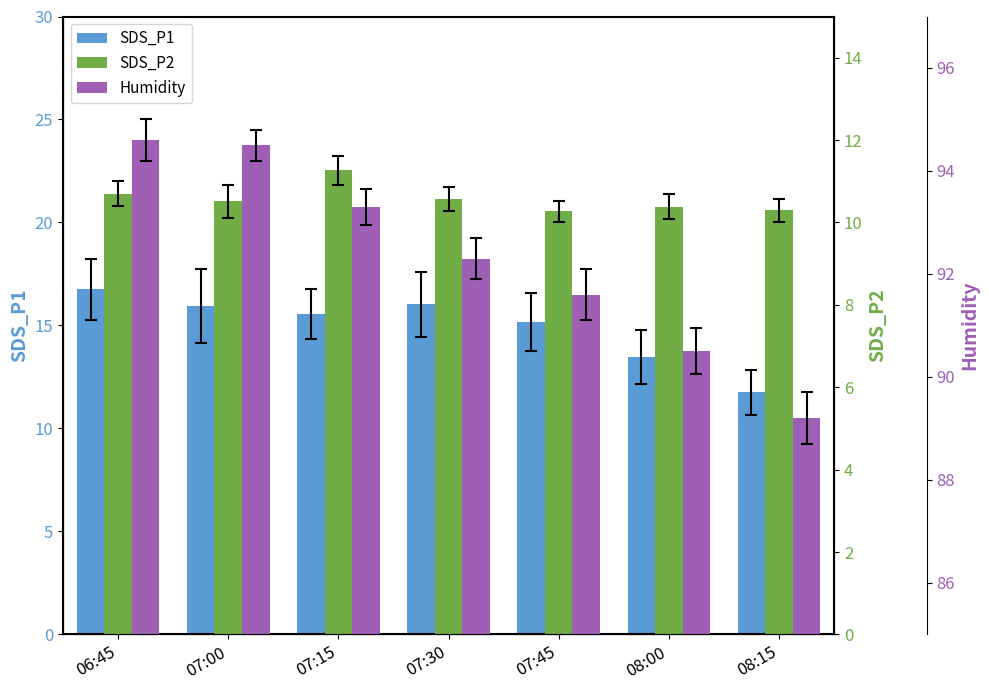

Which label corresponds to the smallest value in the chart?

07:45